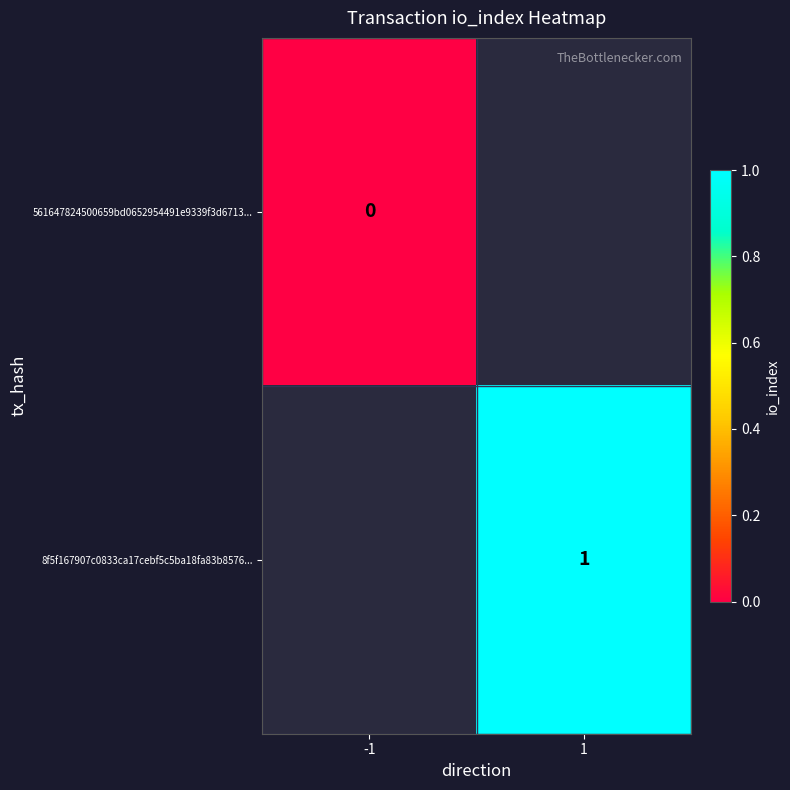

True or false: 8f5f167907c0833ca17cebf5c5ba18fa83b8576... has a value of 1 at 1.

True